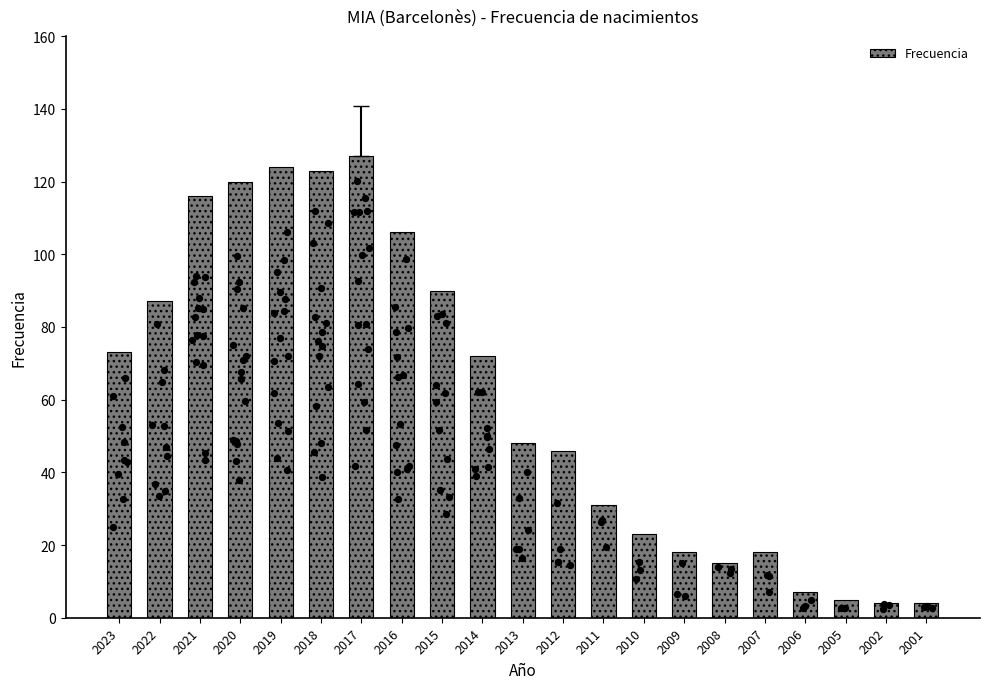

Which has a higher value, 2008 or 2002?

2008